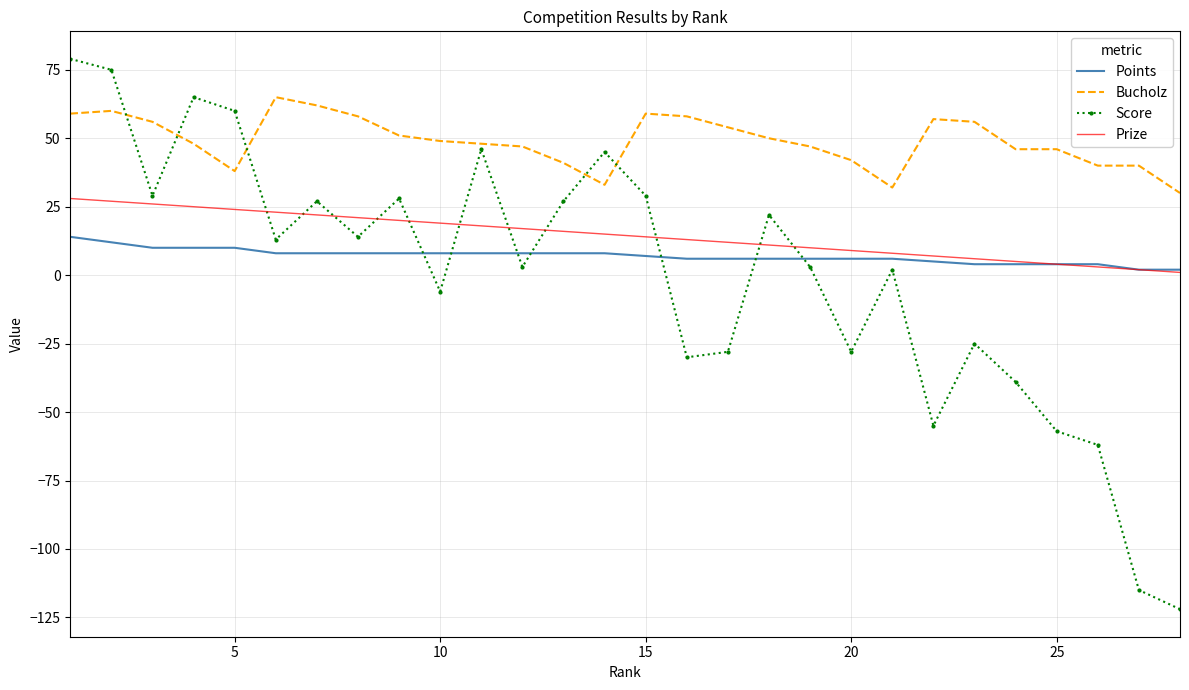

True or false: Prize and Bucholz cross at least once.

False